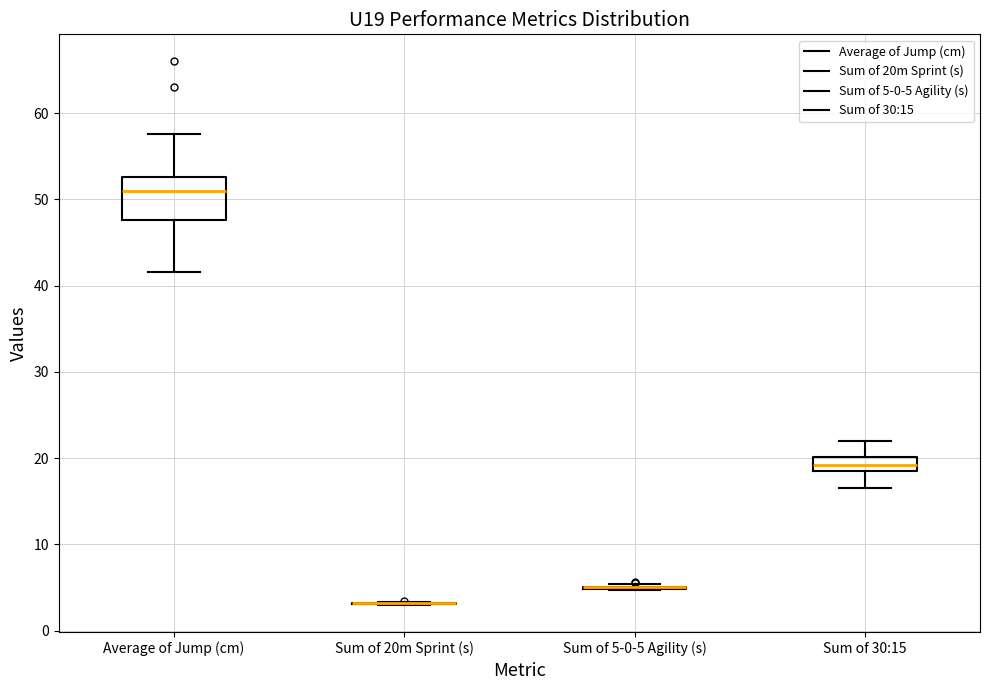

Reading left to right, read every box against the y-axis: the position of its median line, the range the box covers, and the ends of its whiskers. The values are not printed on the chart, so give them approximately, as read against the axis.

Average of Jump (cm): median 51, box 48 to 53, whiskers 42 to 58
Sum of 20m Sprint (s): box collapsed to a line at 3, whiskers 3 to 3
Sum of 5-0-5 Agility (s): box collapsed to a line at 5, whiskers 5 to 5
Sum of 30:15: median 19 (inside the box), box 19 to 20, whiskers 17 to 22